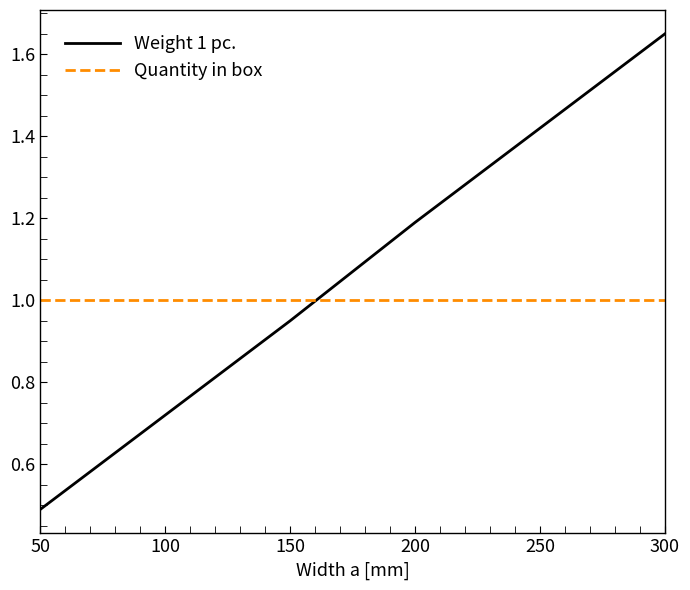

Where do Quantity in box and Weight 1 pc. first cross each other?

150 and 200